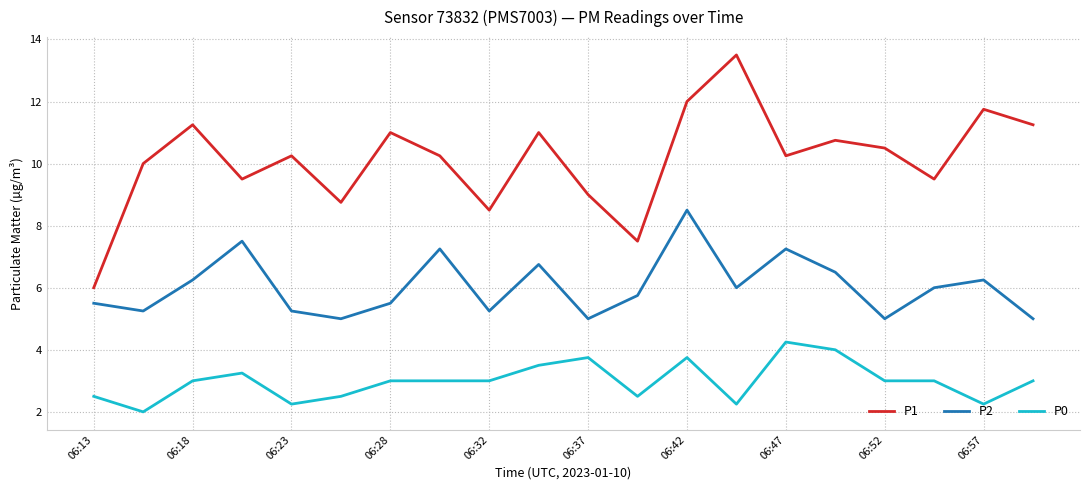

True or false: P1 and P2 intersect in this chart.

False